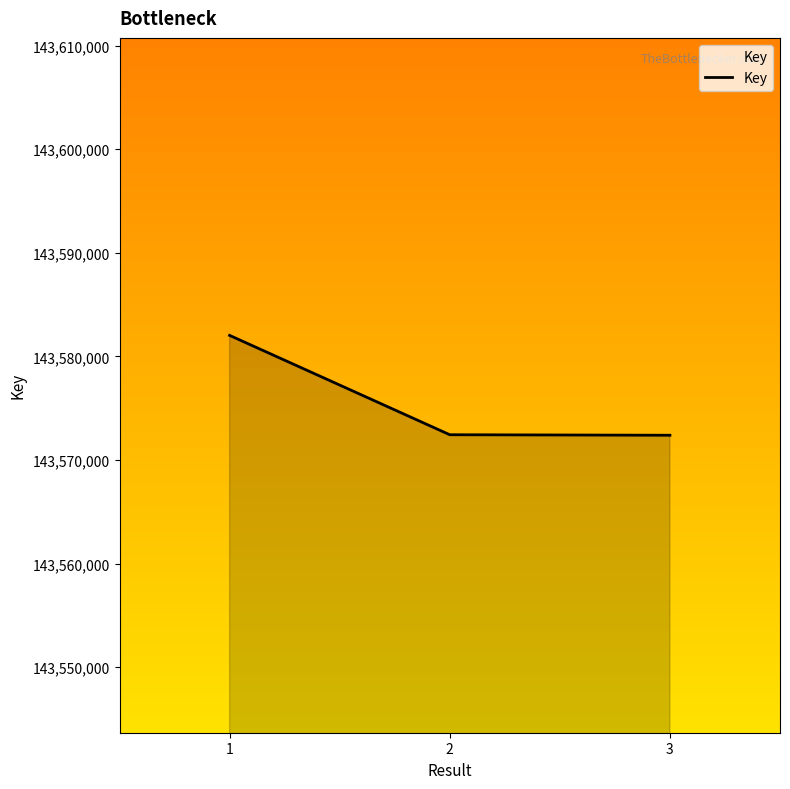

The value at 2 is 143572434. True or false?

True